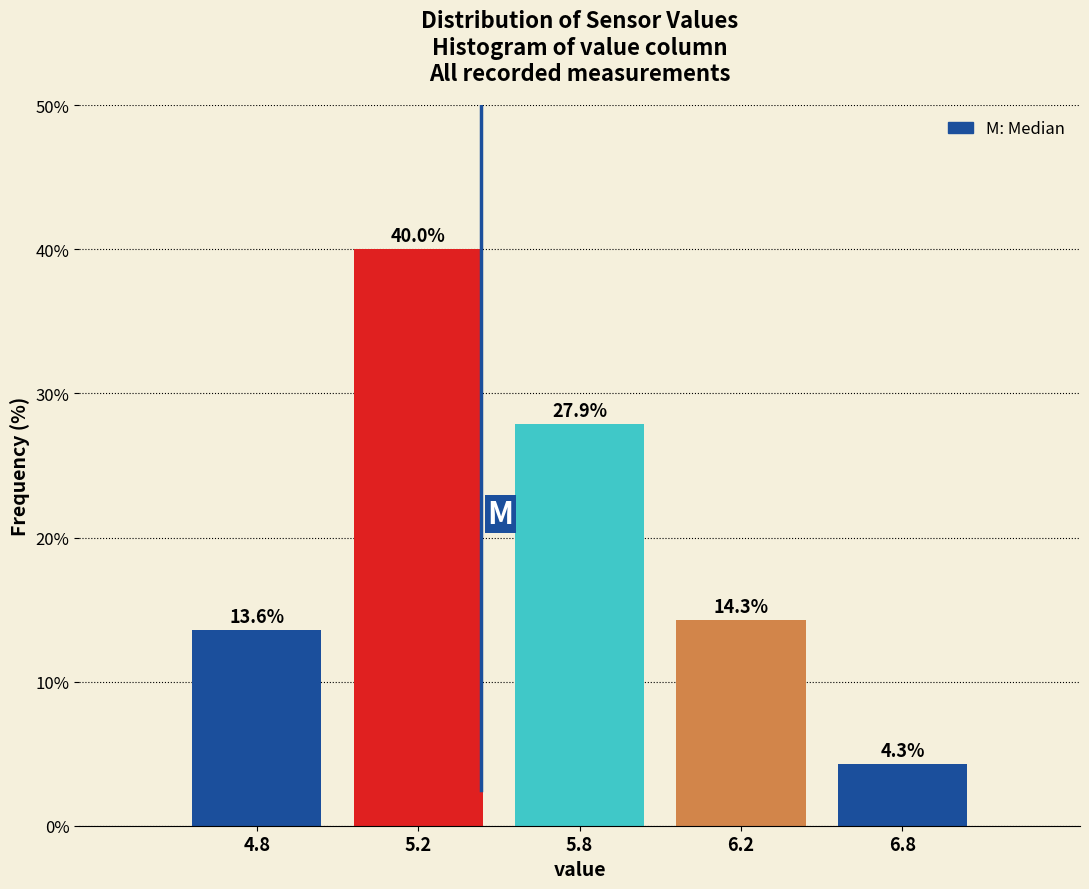

Reading right to left, extract all data points from this chart.

6.8=4.3	6.2=14.3	5.8=27.9	5.2=40.0	4.8=13.6